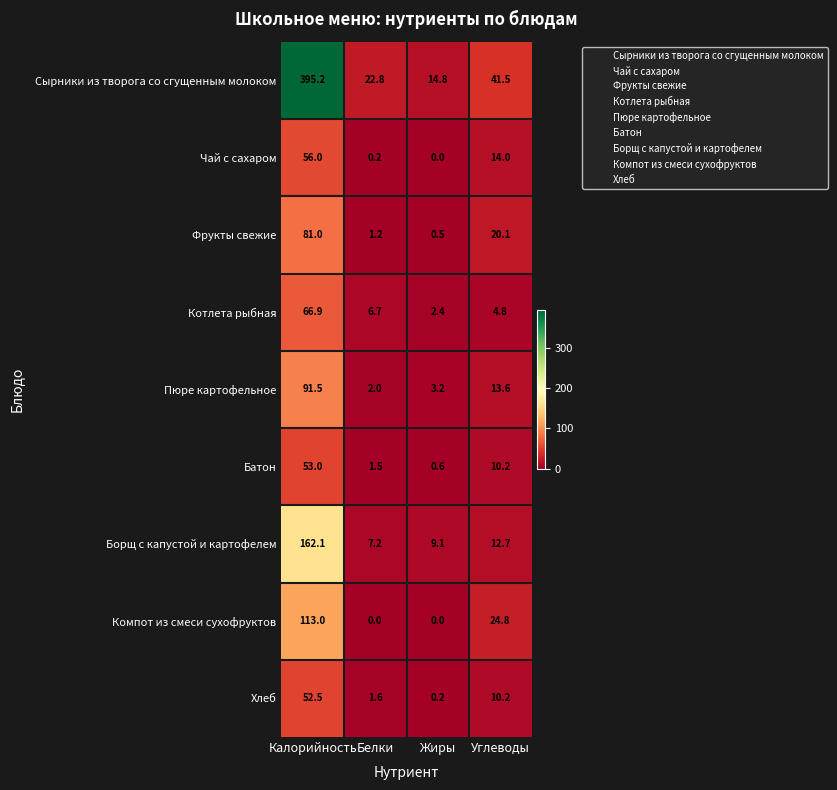

The Котлета рыбная series shows 1.9 at Углеводы. True or false?

False